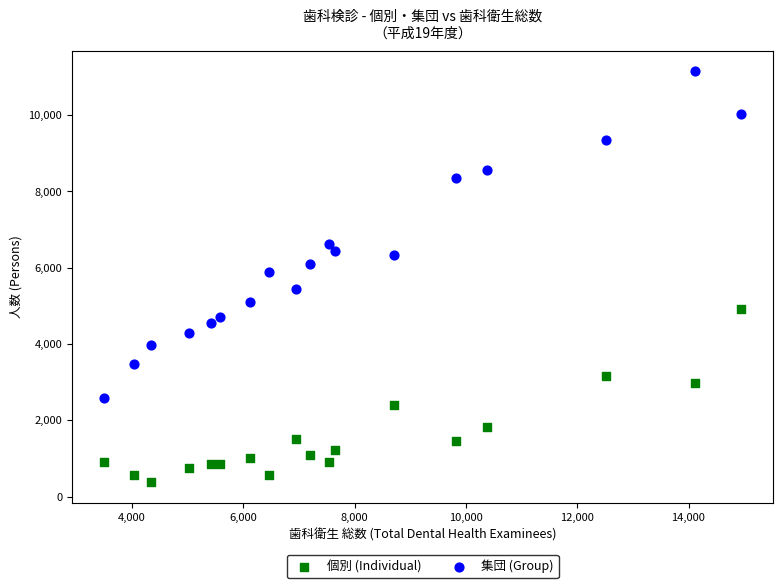

Which series reaches the minimum Y coordinate?

個別 (Individual)